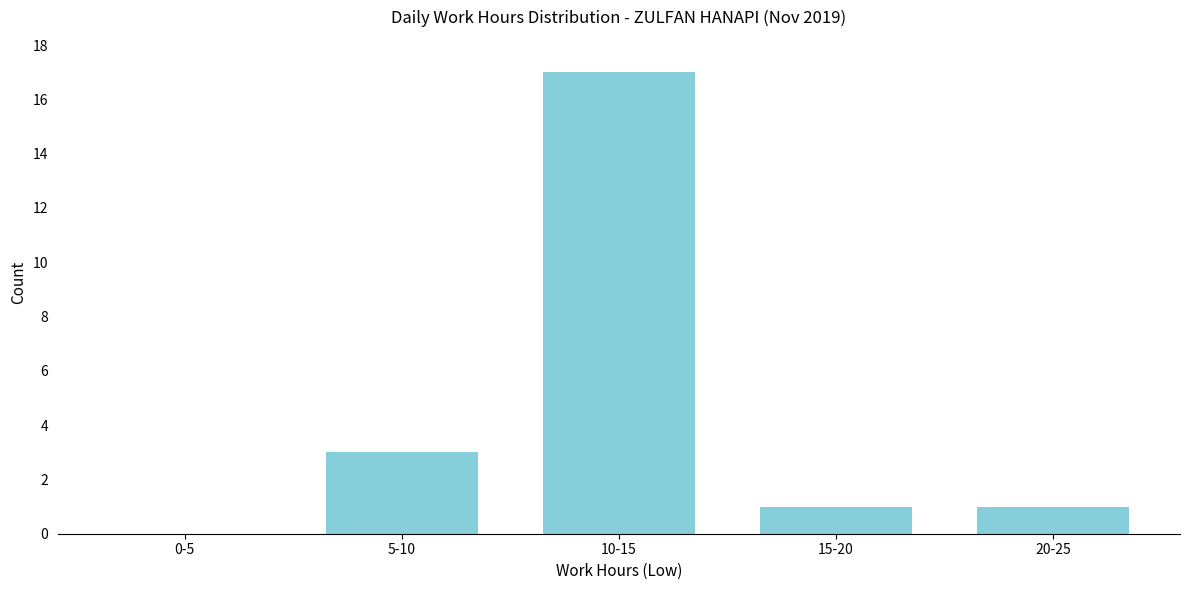

Reading left to right, transcribe all the data shown in this chart.

0-5=0	5-10=3	10-15=17	15-20=1	20-25=1